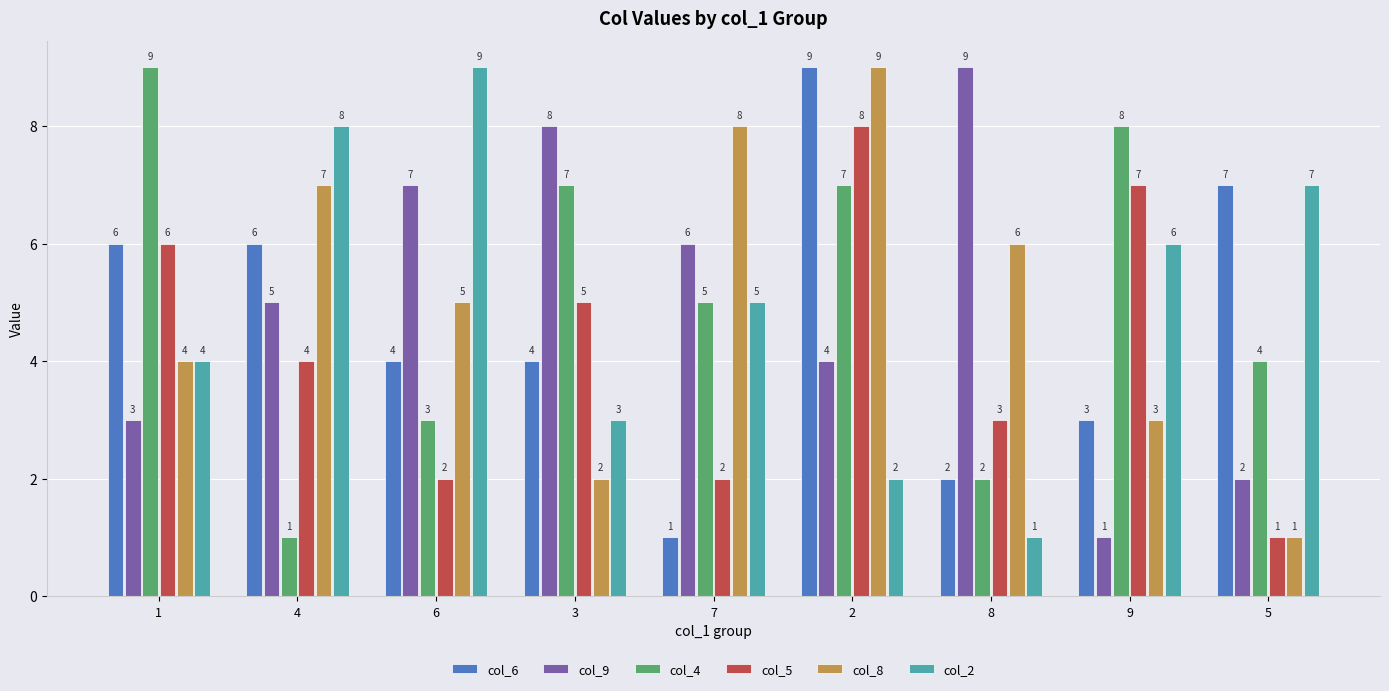

True or false: col_5 has a value of 8 at 2.

True